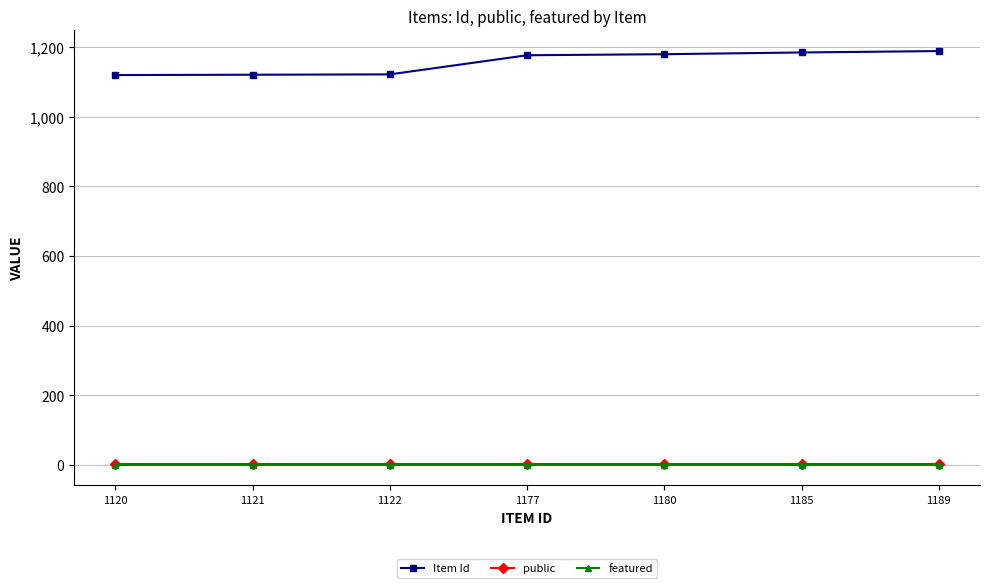

Which series has the widest spread of values?

Item Id